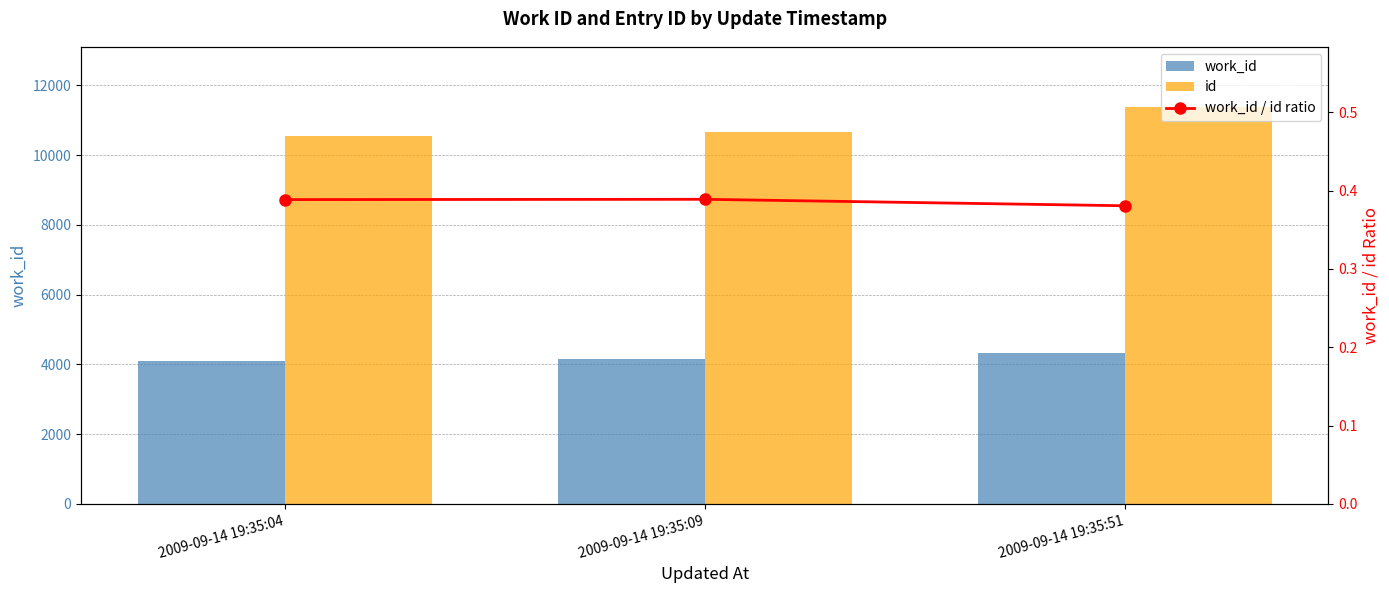

True or false: work_id / id ratio has a value of 0.4 at 2009-09-14 19:35:51.

True